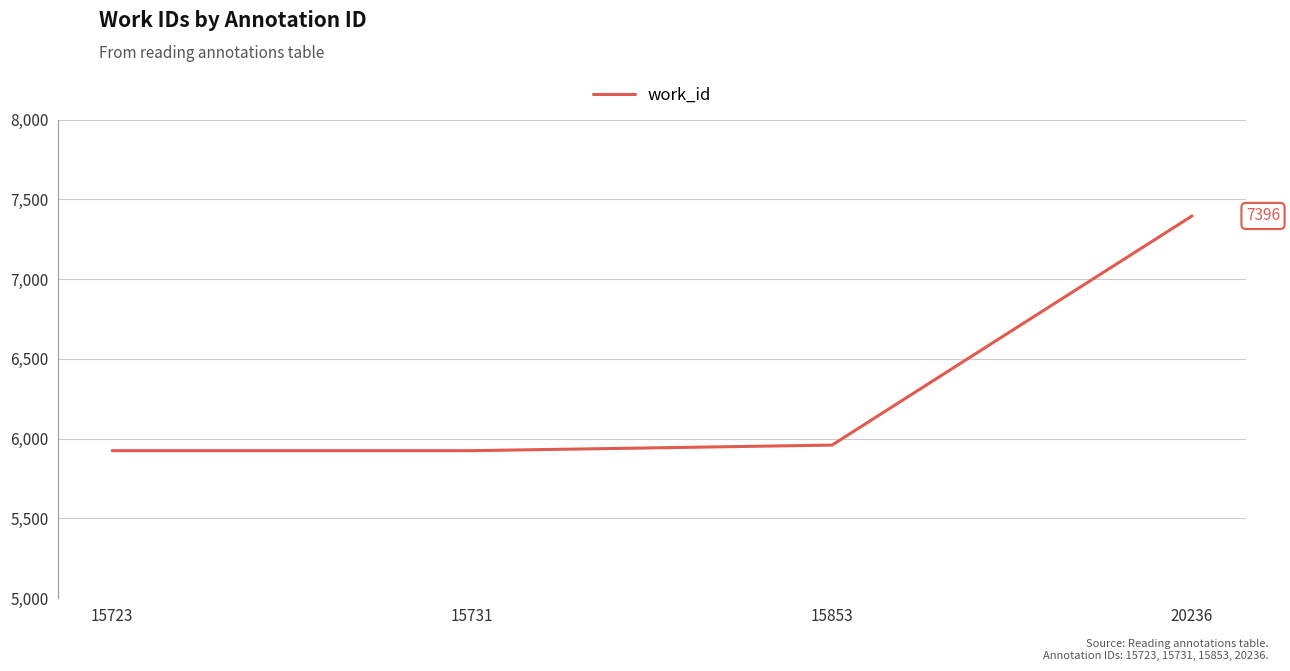

What is the change in value from 15723 to 20236?

+1471